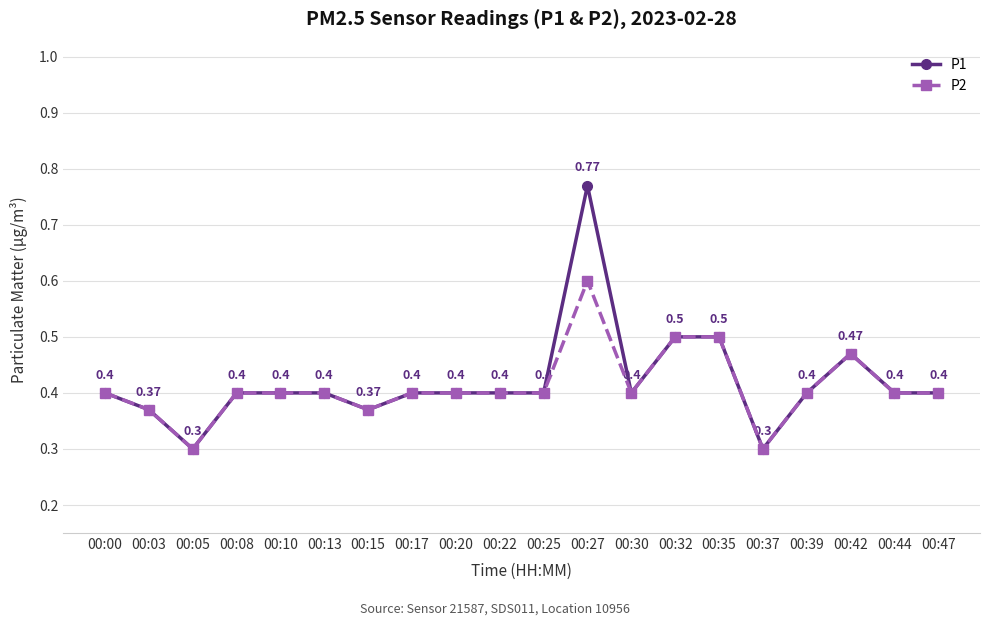

What is the difference between the maximum and second lowest values in the P1 series?

0.5